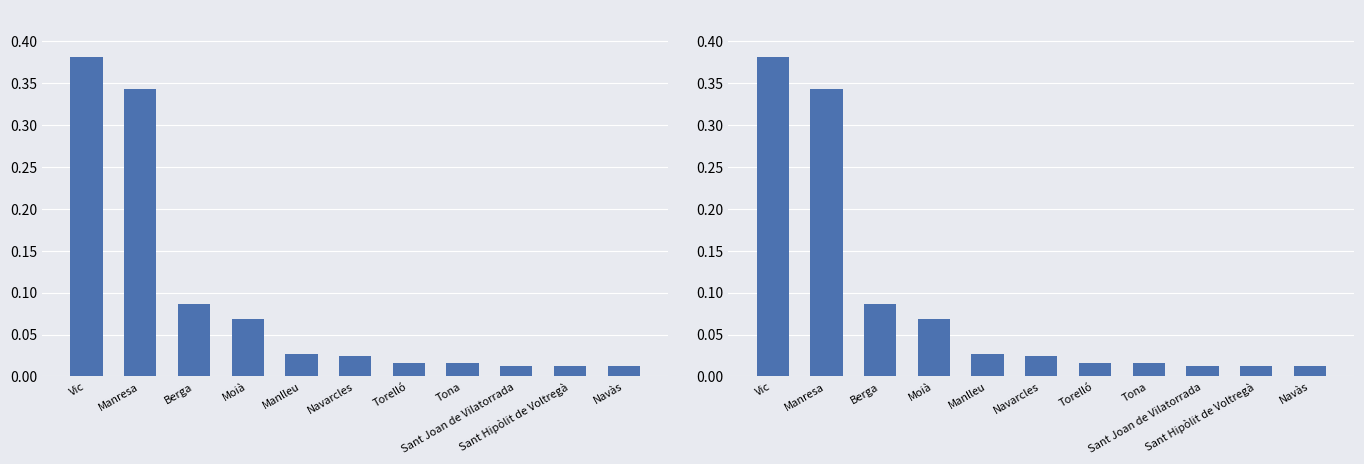

Rank the categories by value from highest to lowest.

Vic, Manresa, Berga, Moià, Manlleu, Navarcles, Torelló, Tona, Sant Joan de Vilatorrada, Sant Hipòlit de Voltregà, Navàs